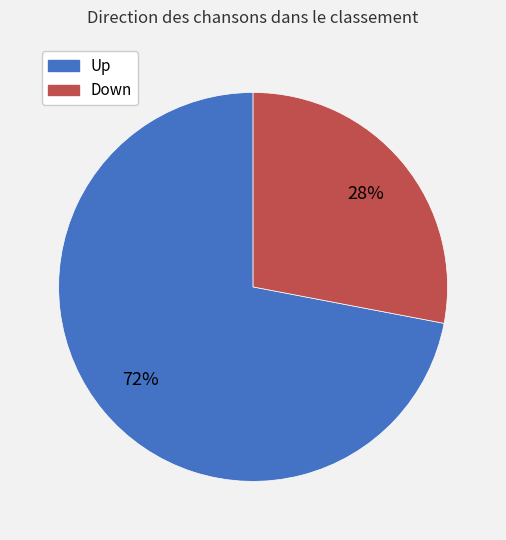

Is there a majority slice in this chart?

Yes